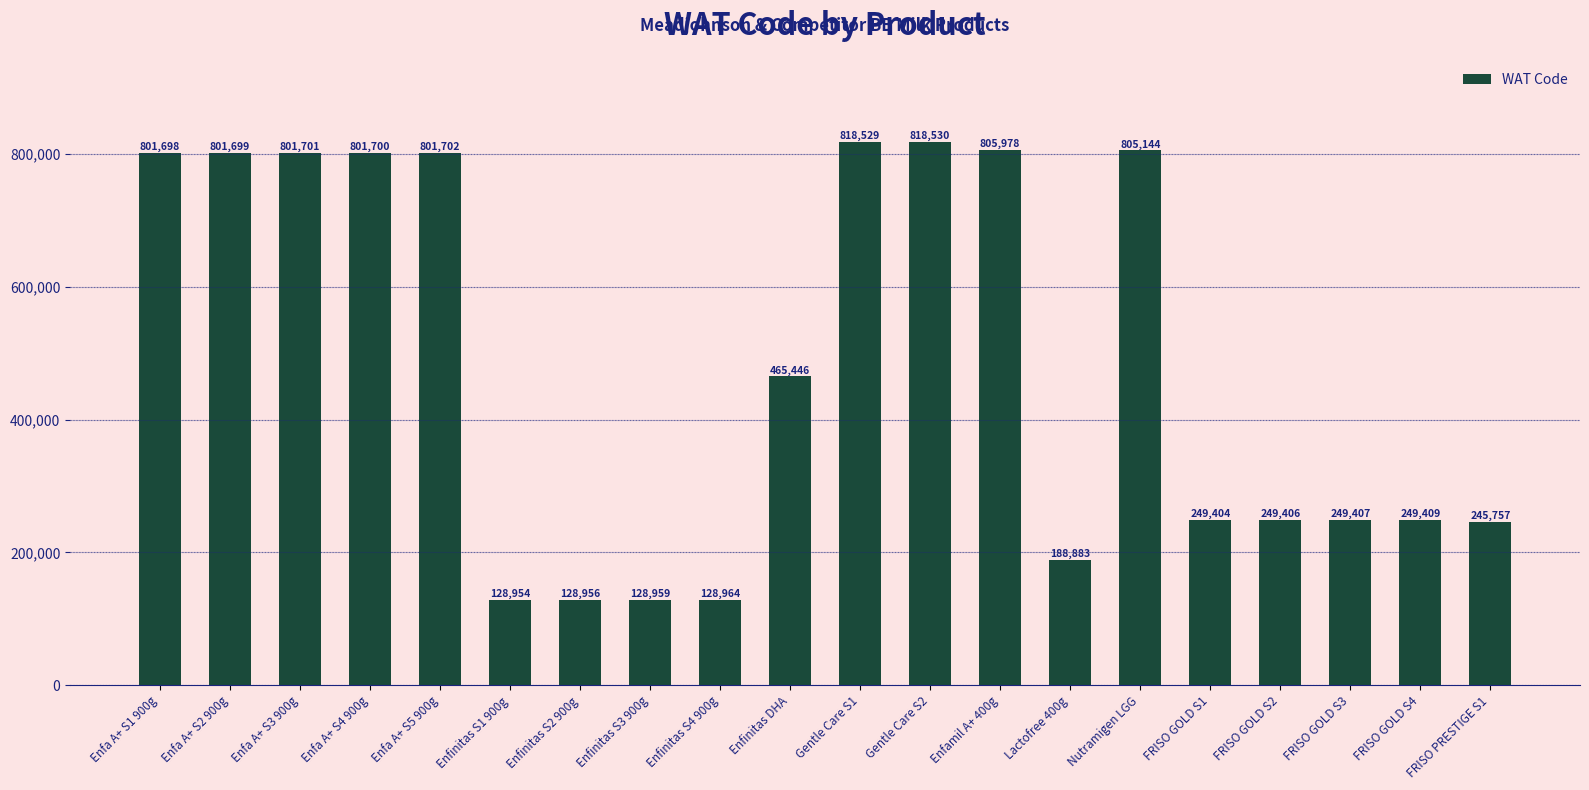

What is the label of the 11th bar from the left?

Gentle Care S1